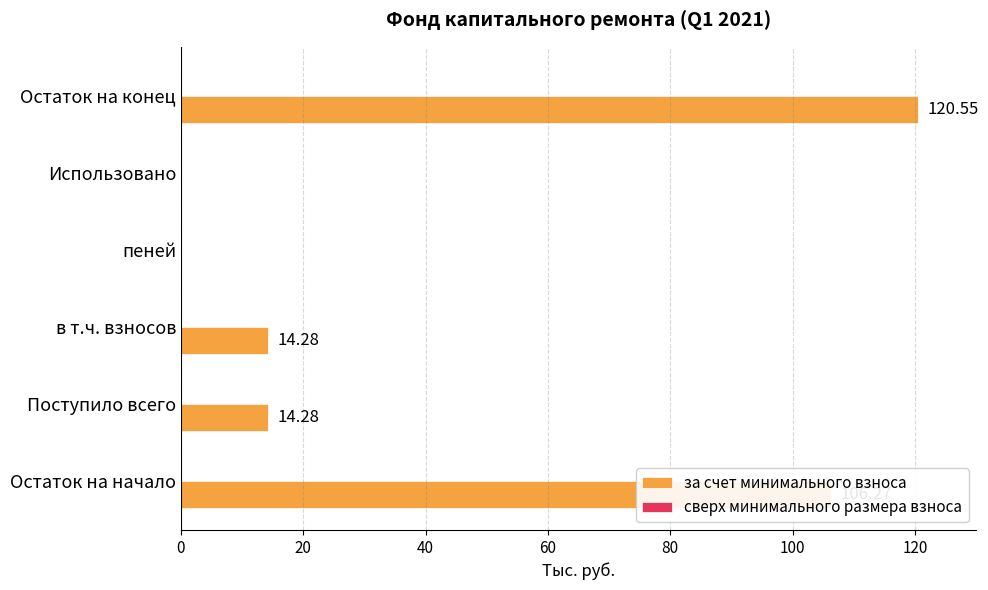

What is the sum of all values?

255.4